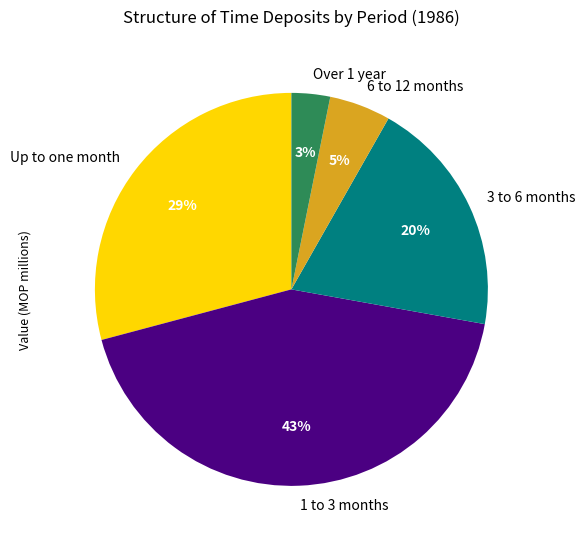

What percentage is the 1 to 3 months slice, to the nearest percent?

43%